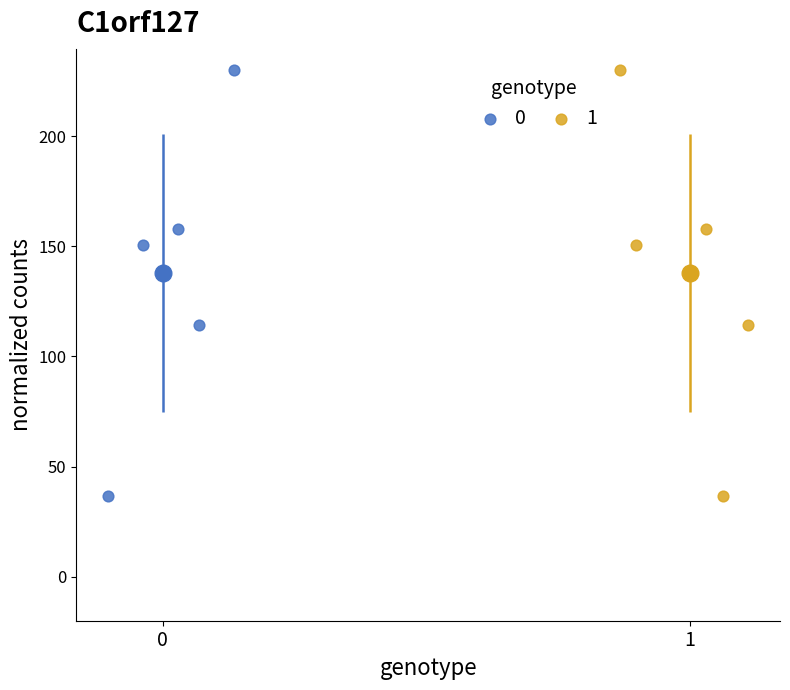

What are all the series names shown in the legend?

0, 1